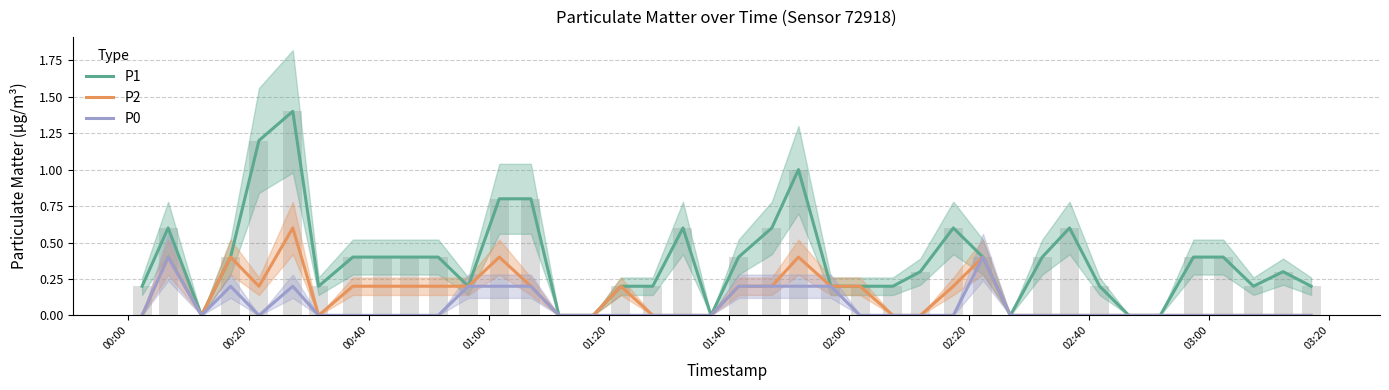

Count the P0 values in the range 0 to 1.

40